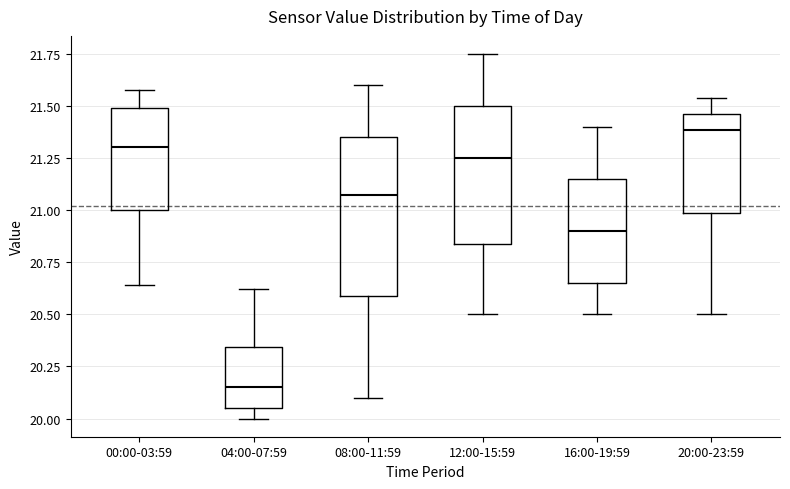

Where is the lower edge of the box for 16:00-19:59 on the y-axis? The values are not printed on the chart, so give them approximately, as read against the axis.

20.65